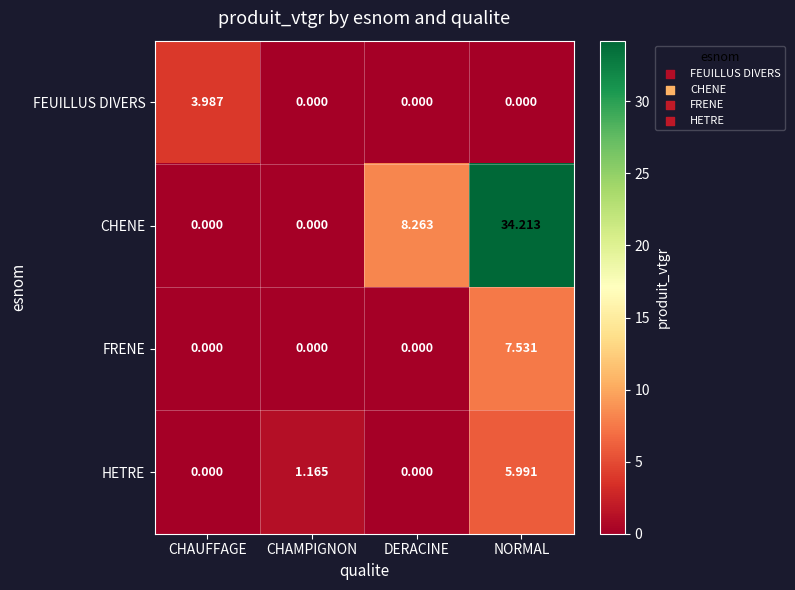

How many series are shown in this chart?

4